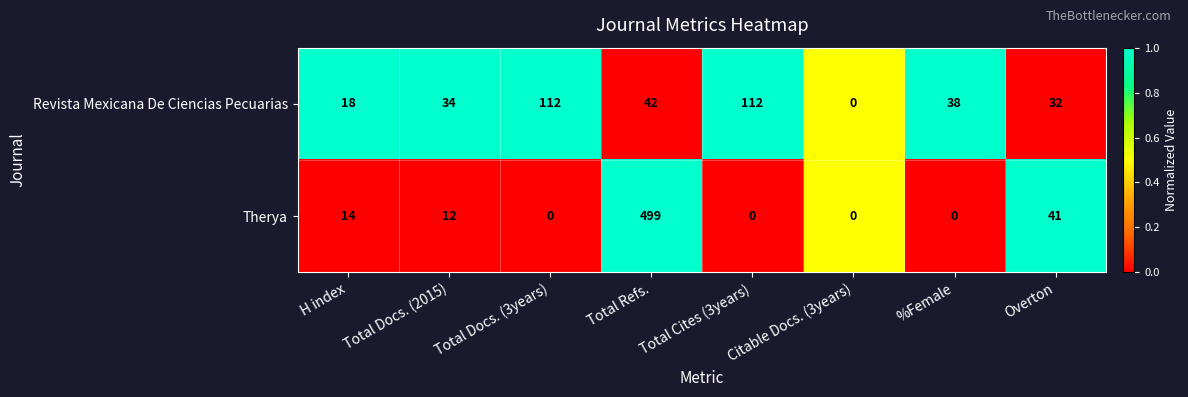

Count the number of categories in the chart.

8